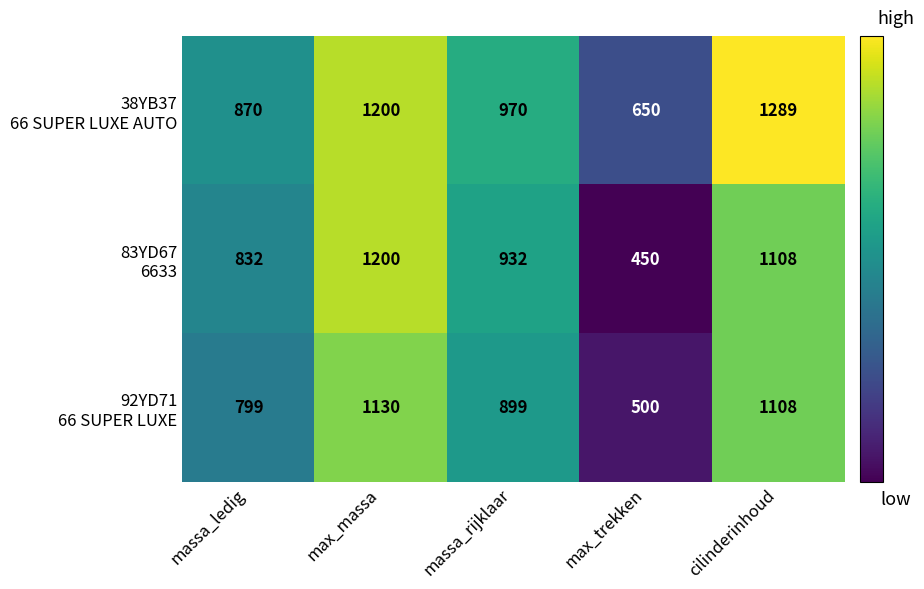

At which category does the chart reach its peak across all series?

cilinderinhoud